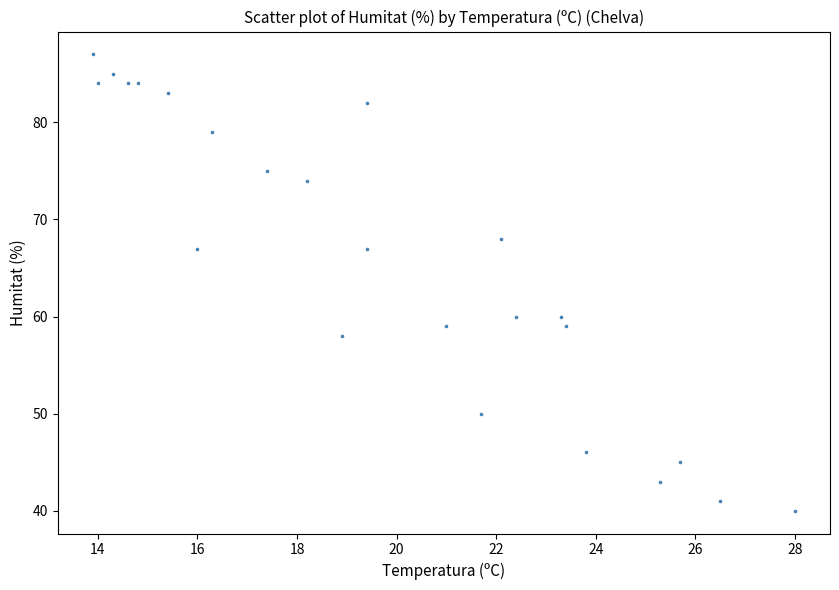

What is the range of Y values (max minus min)?

47